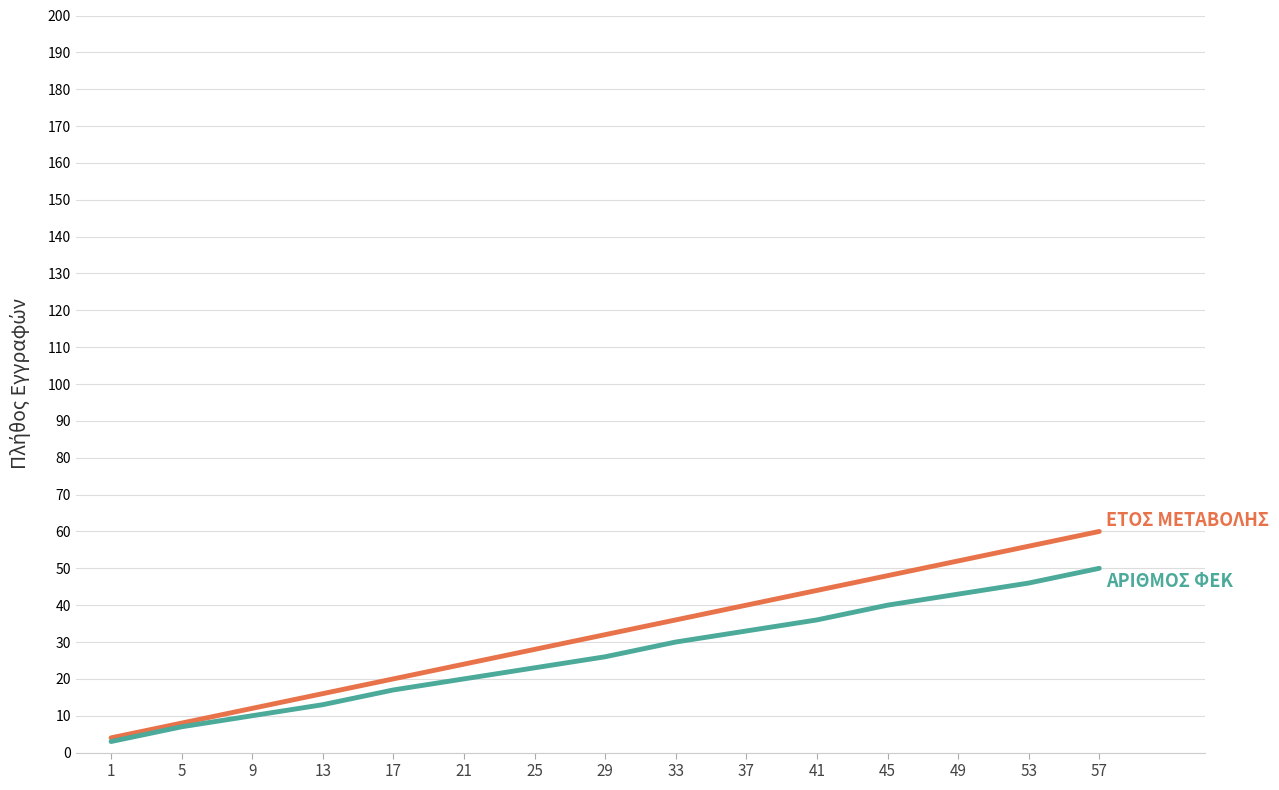

Is this an area chart (filled region under the line)?

No